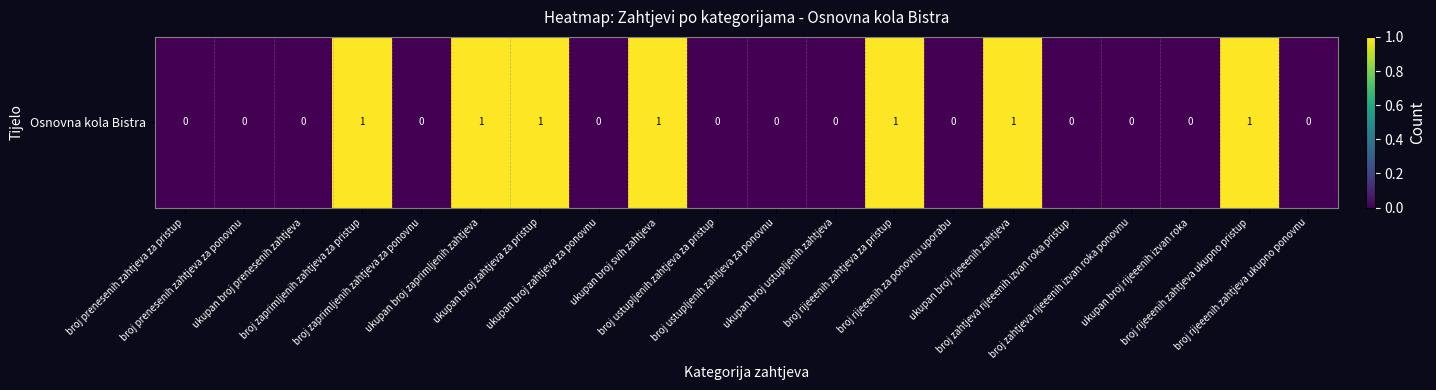

What is the greatest value displayed?

1